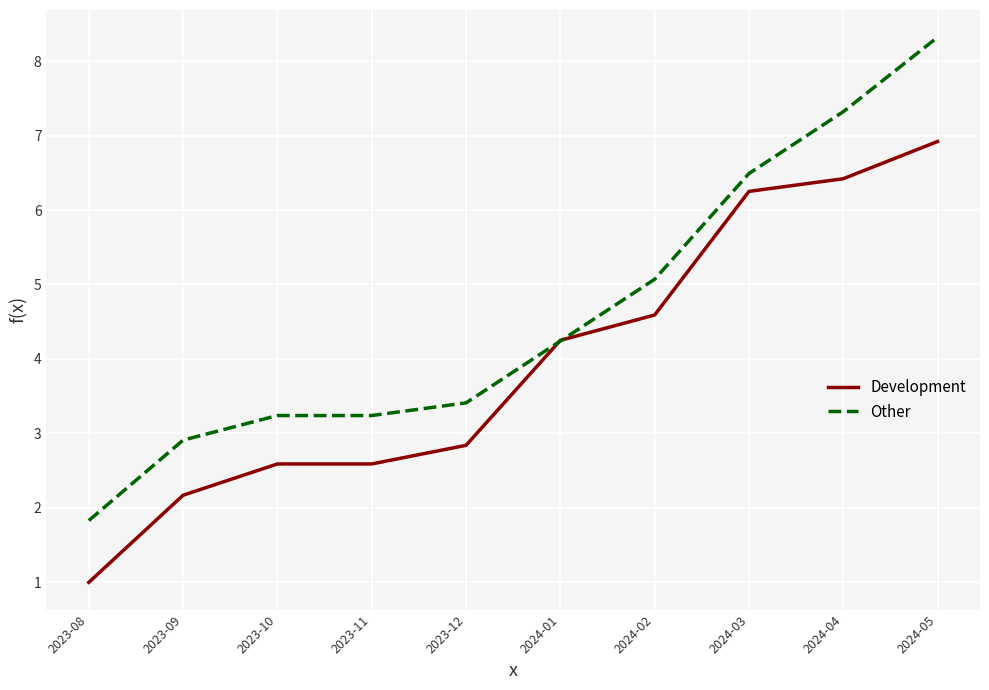

Which series has the largest range (max minus min)?

Other